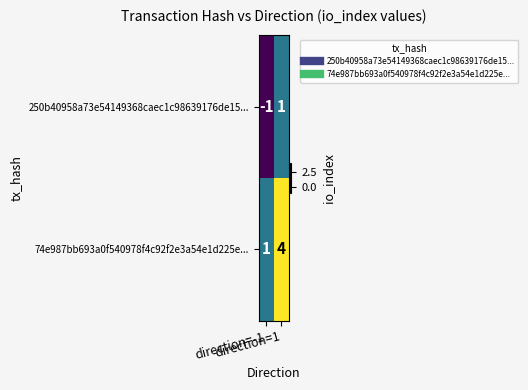

Count the number of data series in this chart.

2